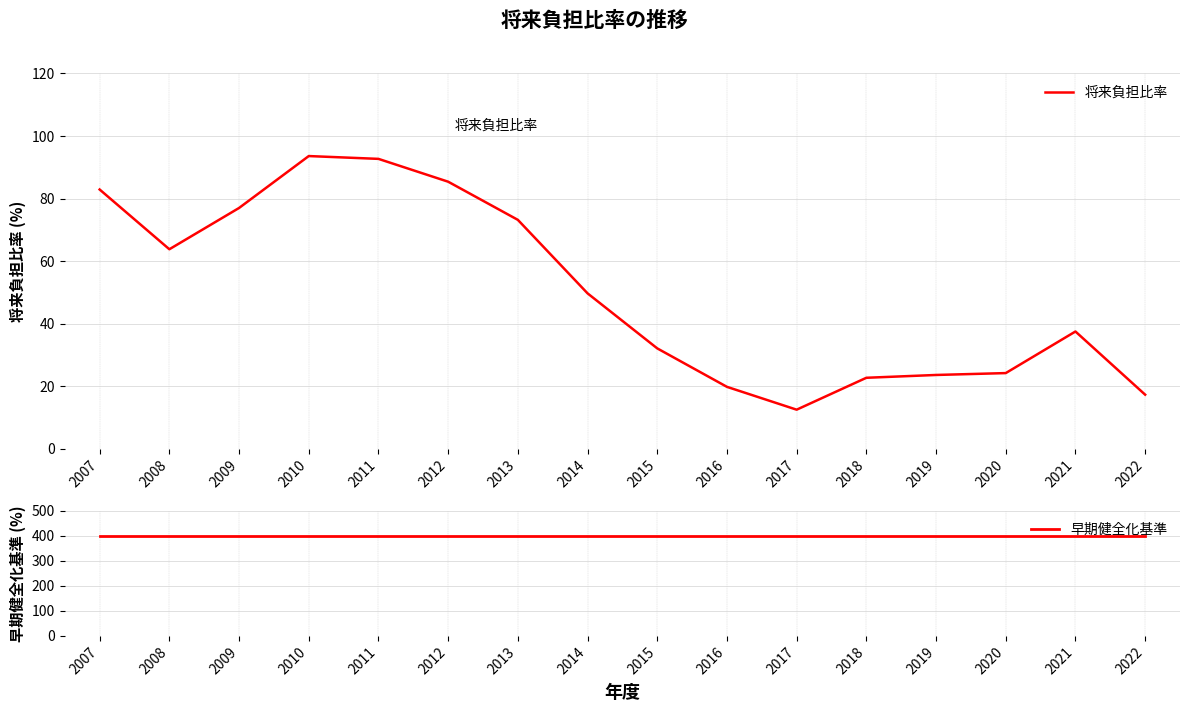

Count the number of categories in the chart.

16